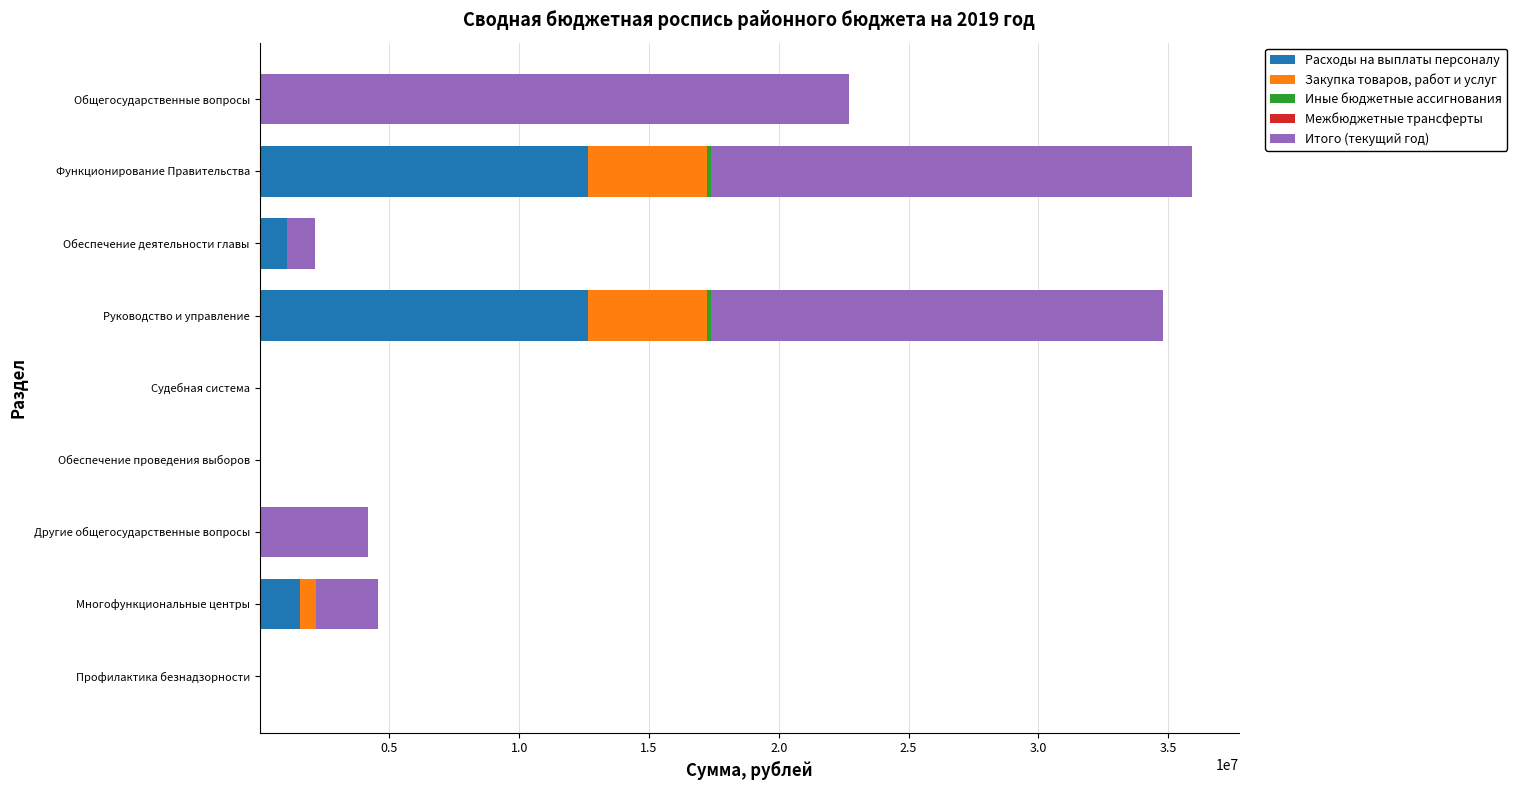

What is the highest value of the Расходы на выплаты персоналу series?

12632895.0